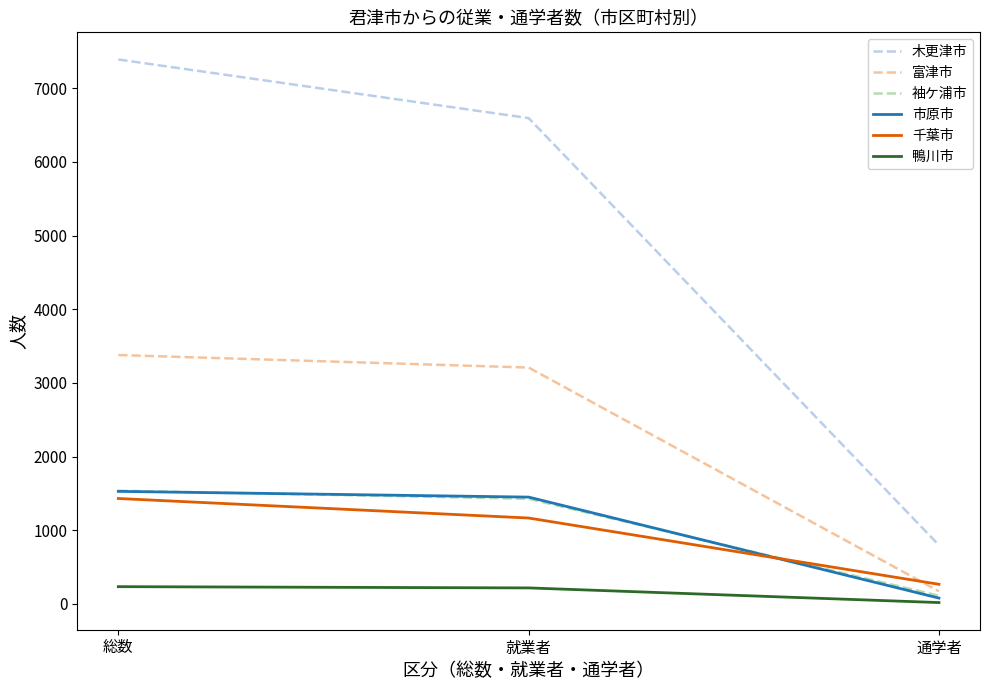

Which series has the widest spread of values?

木更津市